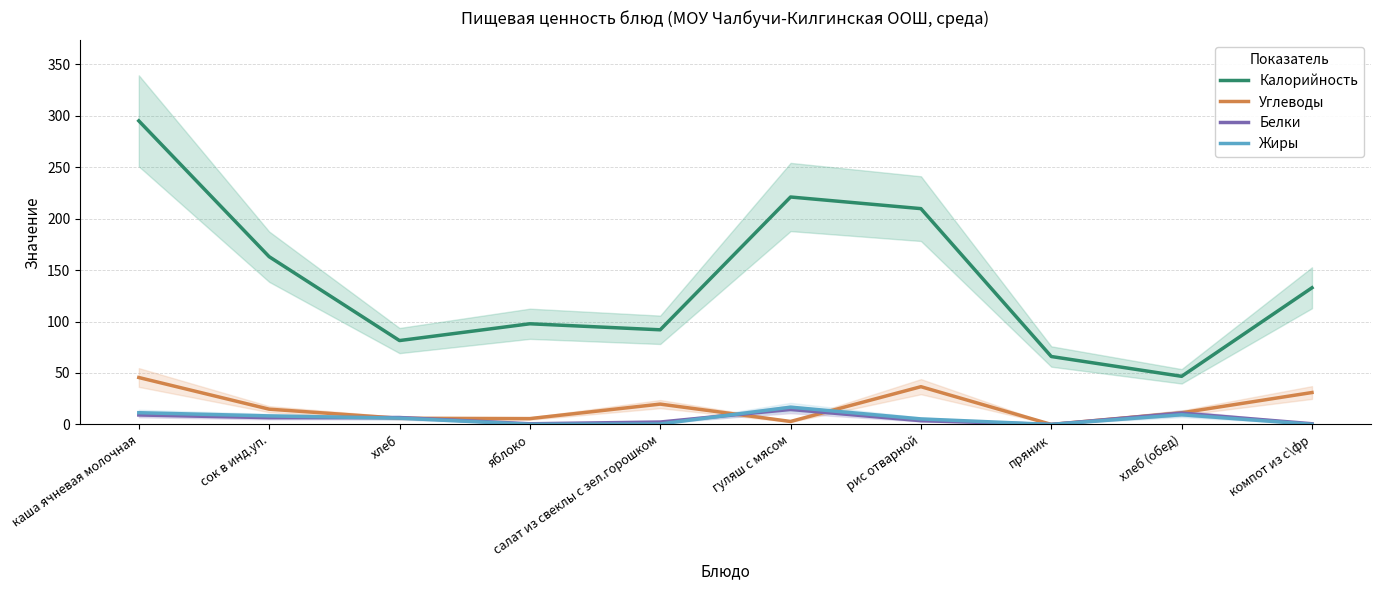

How many series are shown in this chart?

4